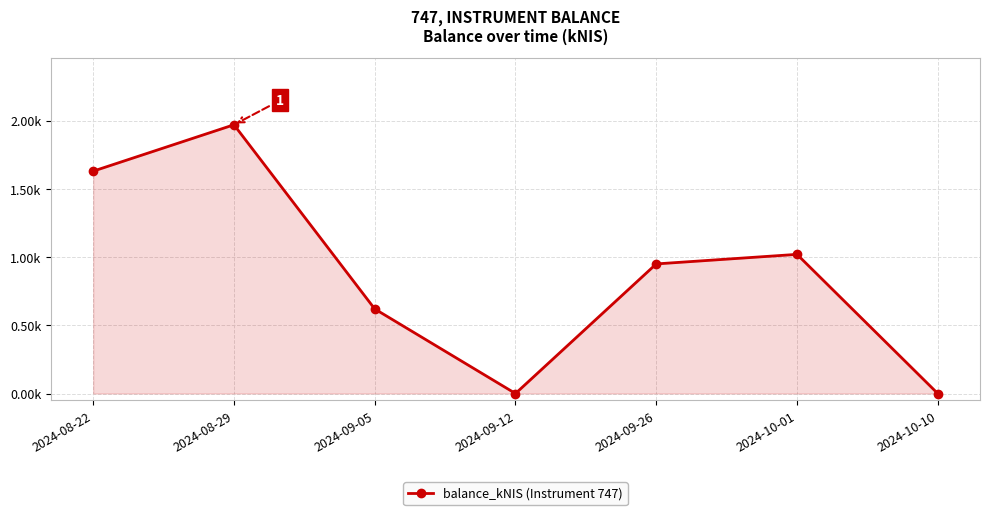

Is this an area chart (filled region under the line)?

Yes